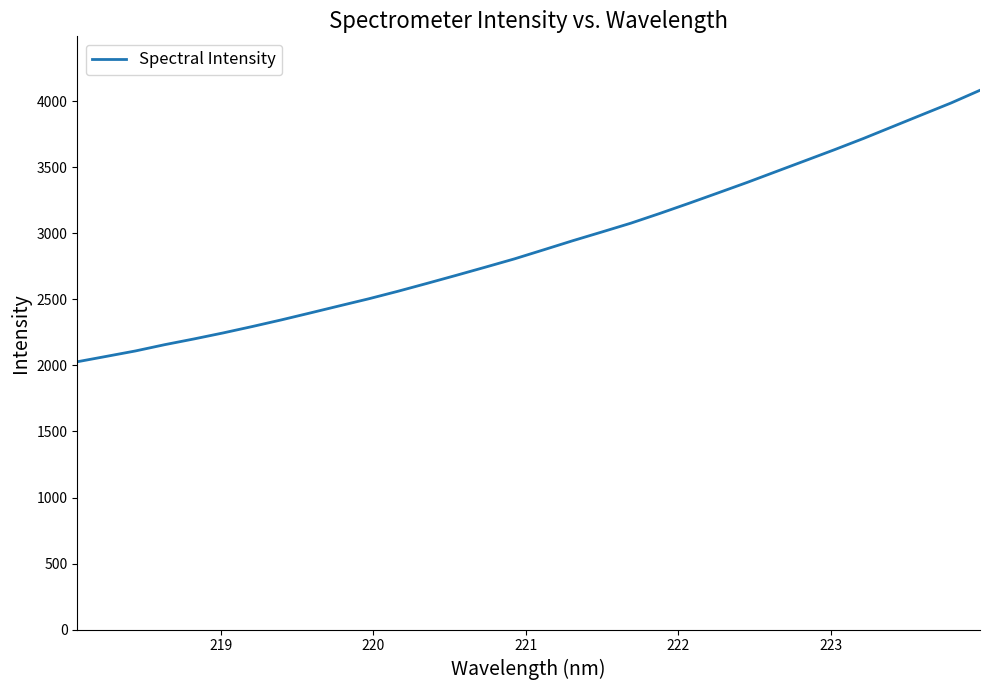

What is the average value?

2917.2